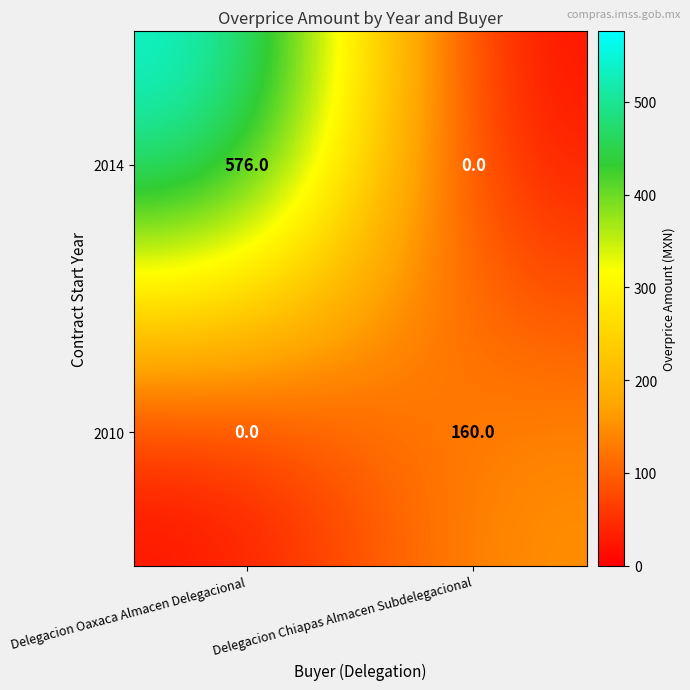

Between Delegacion Oaxaca Almacen Delegacional and Delegacion Chiapas Almacen Subdelegacional, which series saw the biggest shift?

2014